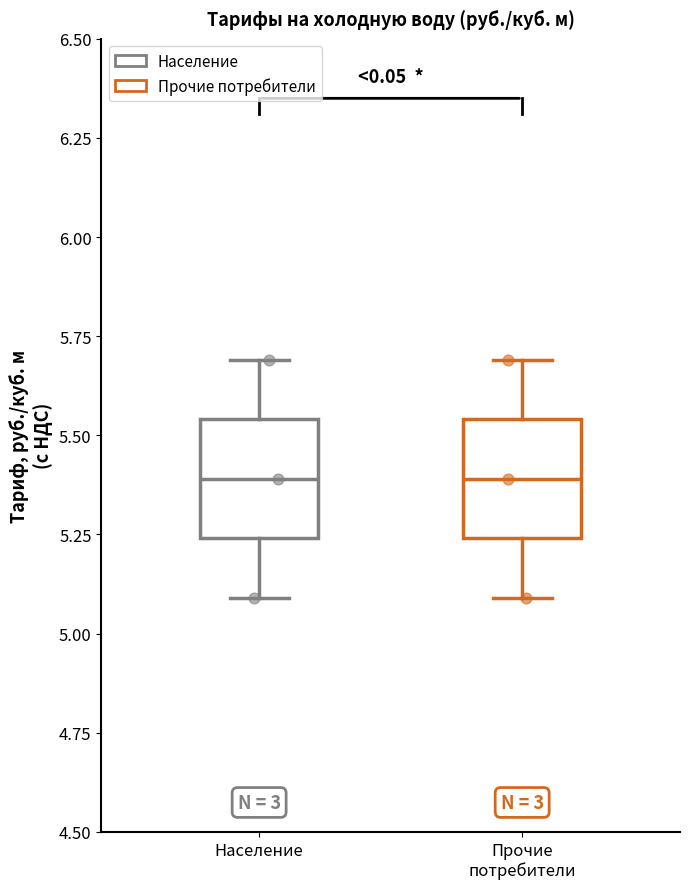

Reading left to right, read every box against the y-axis: the position of its median line, the range the box covers, and the ends of its whiskers. The values are not printed on the chart, so give them approximately, as read against the axis.

Население: median 5.40, box 5.25 to 5.55, whiskers 5.10 to 5.70
Прочие потребители: median 5.40, box 5.25 to 5.55, whiskers 5.10 to 5.70